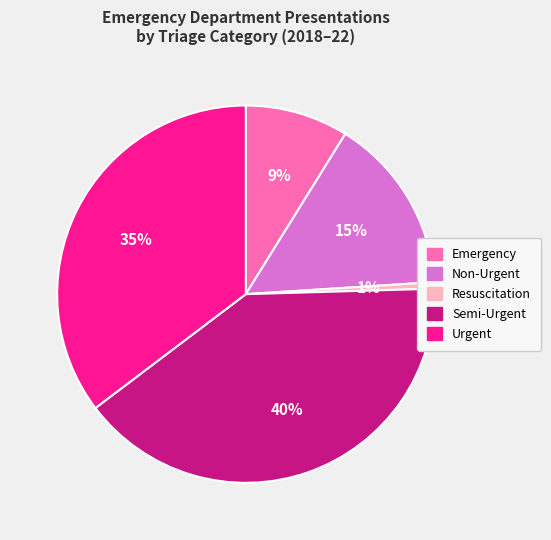

Which slice is the smallest?

Resuscitation